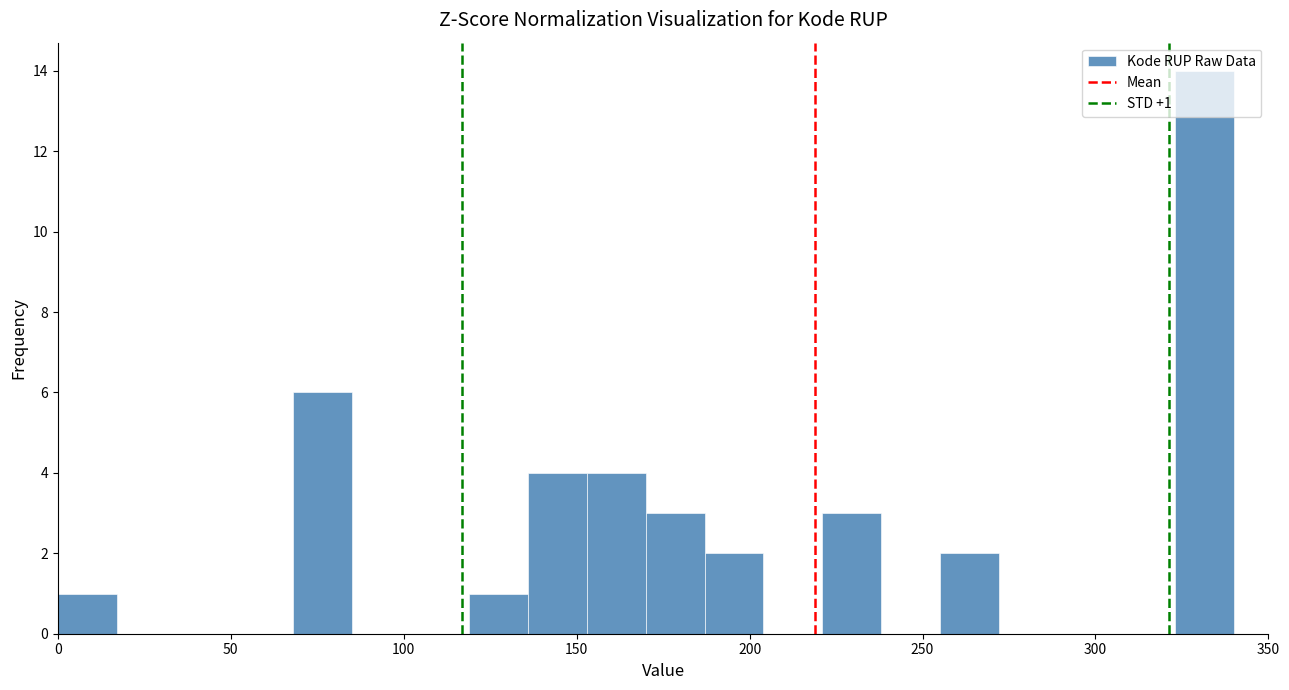

Around what value on the x-axis is the tallest bar? Give the approximate position of its centre, as read against the axis.

330